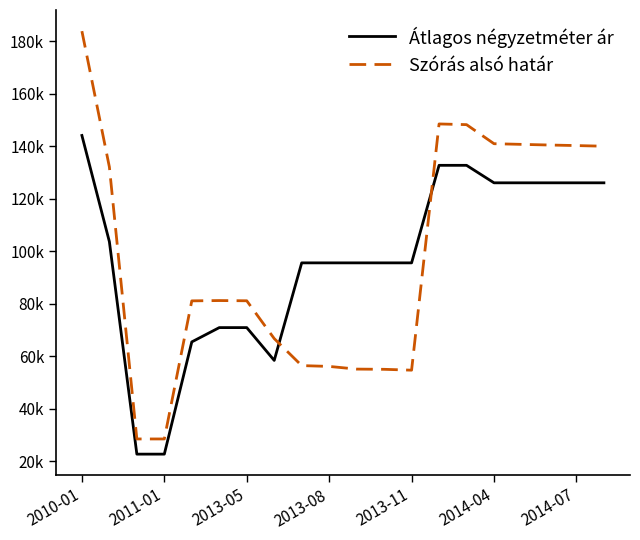

What are all the series names shown in the legend?

Átlagos négyzetméter ár, Szórás alsó határ